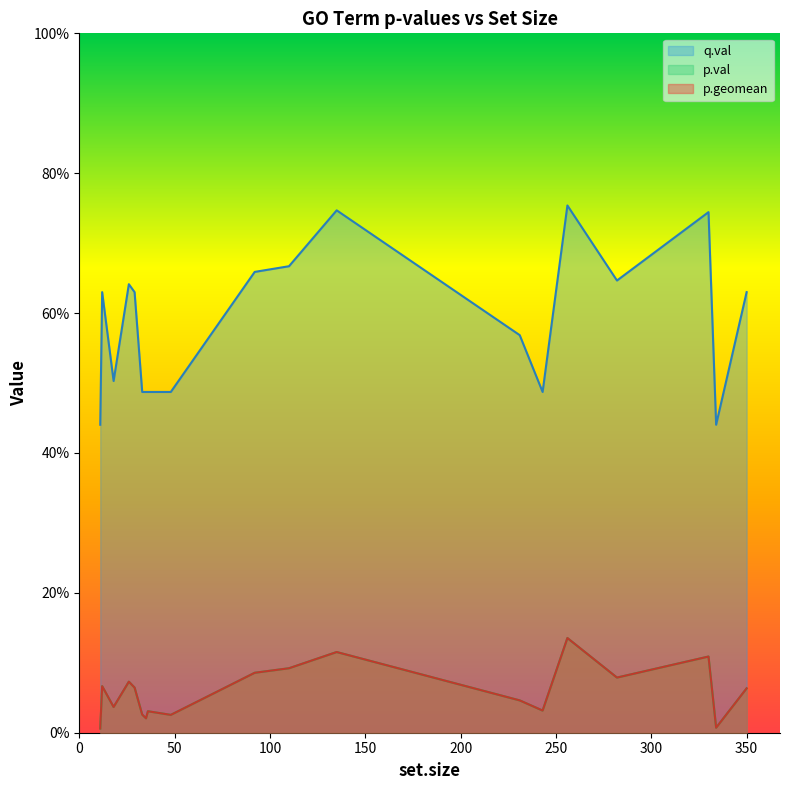

What is the difference between the p.val values at 10 and 19?

0.1